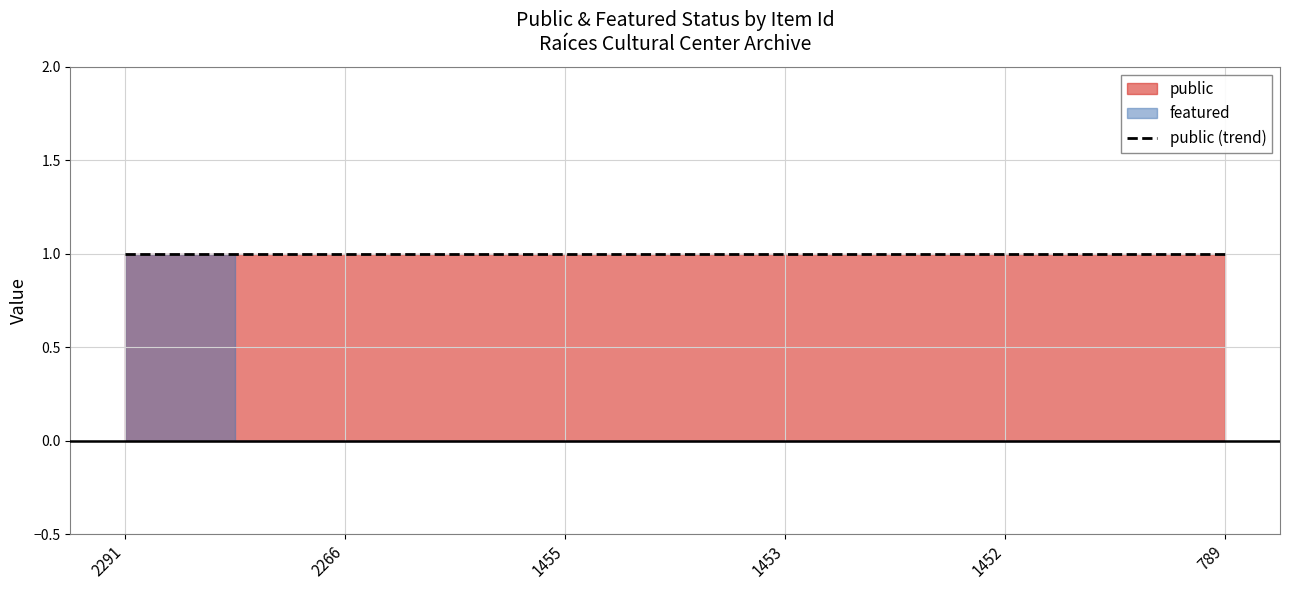

True or false: featured has a value of 0 at 1453.

True